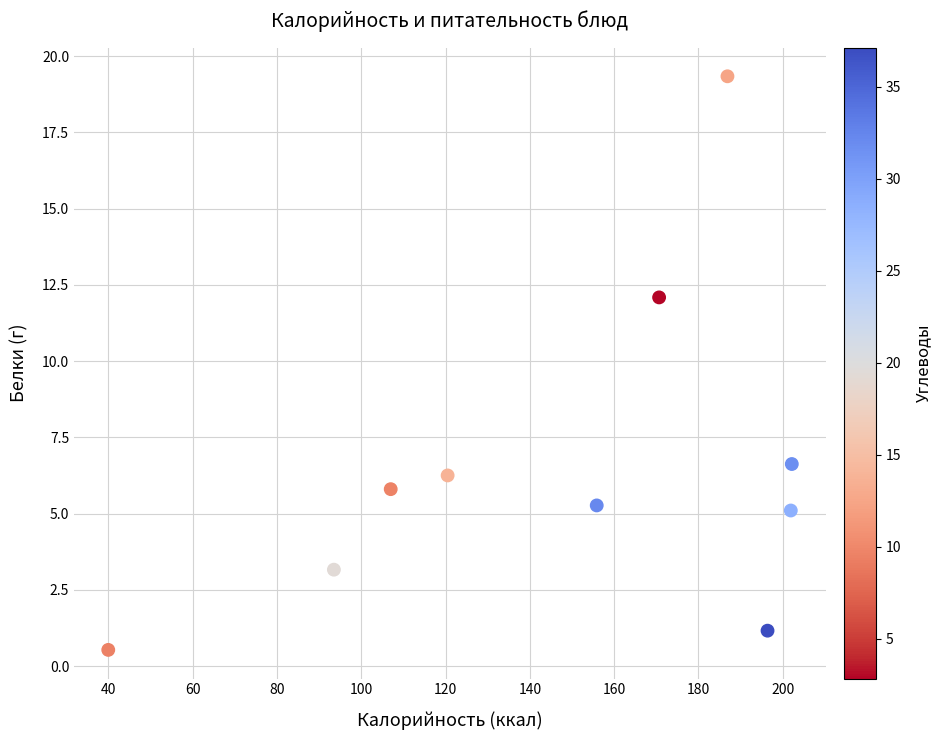

What is the average X value?

147.5